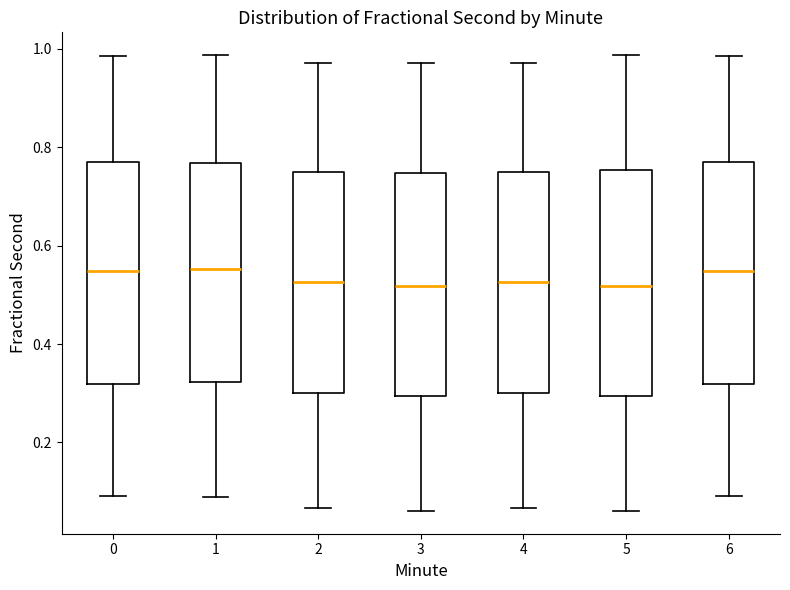

Reading left to right, transcribe this box plot: for each box, give where its median line is, the range the box spans, and where its two whiskers end, as read against the y-axis. The values are not printed on the chart, so give them approximately, as read against the axis.

0: median 0.54, box 0.32 to 0.76, whiskers 0.10 to 0.98
1: median 0.56, box 0.32 to 0.76, whiskers 0.08 to 0.98
2: median 0.52, box 0.30 to 0.76, whiskers 0.06 to 0.98
3: median 0.52, box 0.30 to 0.74, whiskers 0.06 to 0.98
4: median 0.52, box 0.30 to 0.76, whiskers 0.06 to 0.98
5: median 0.52, box 0.30 to 0.76, whiskers 0.06 to 0.98
6: median 0.54, box 0.32 to 0.76, whiskers 0.10 to 0.98